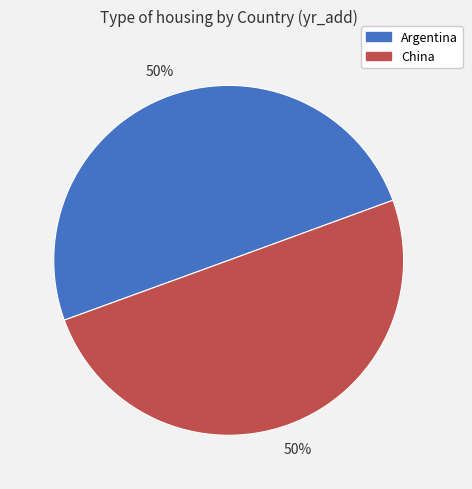

To the nearest percent, what percentage of the pie is Argentina?

50%